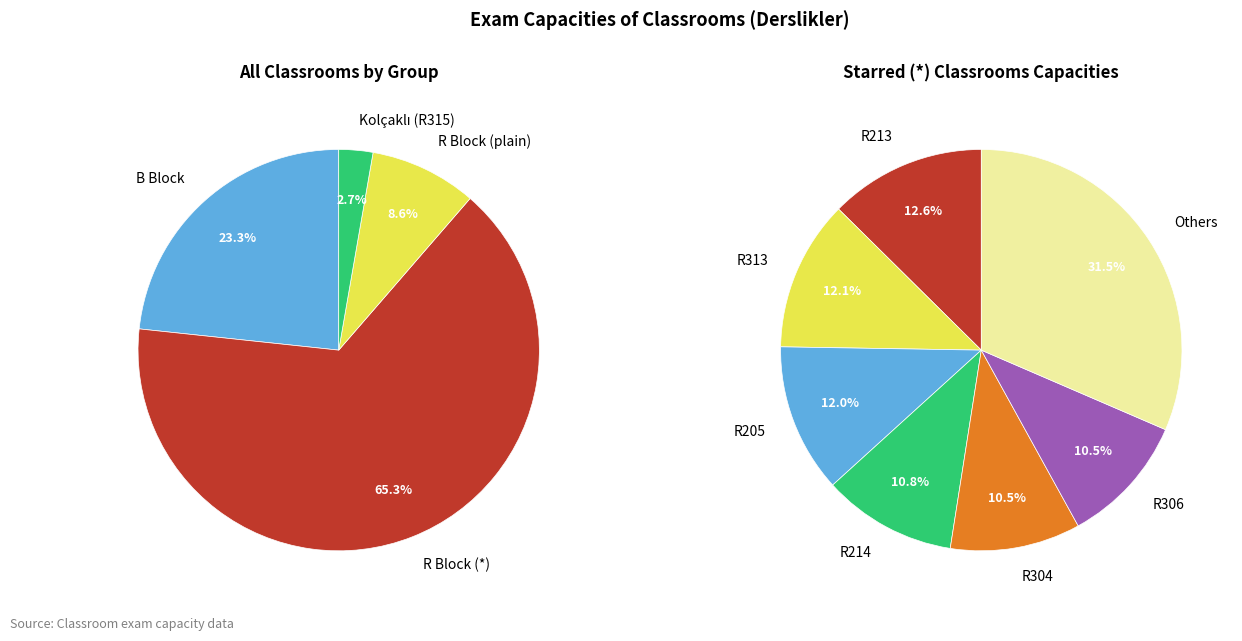

To the nearest percent, what percentage of the pie is B305?

5%